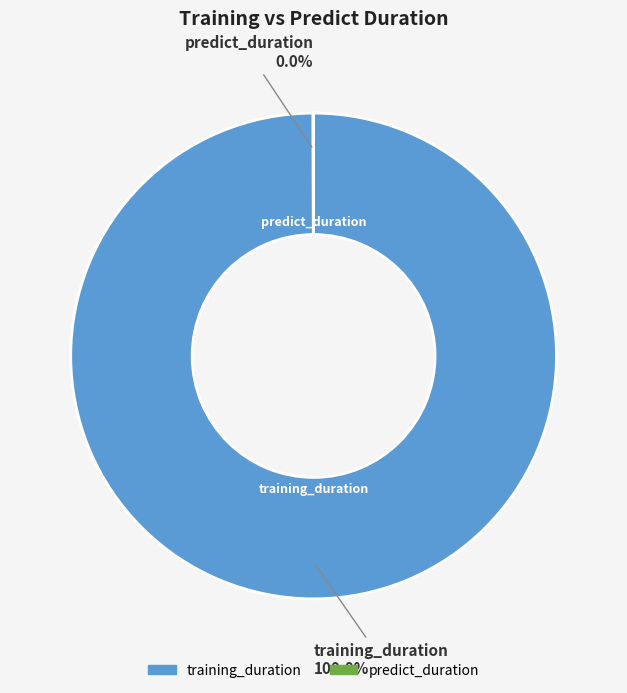

Does training_duration represent more than half of the total?

Yes